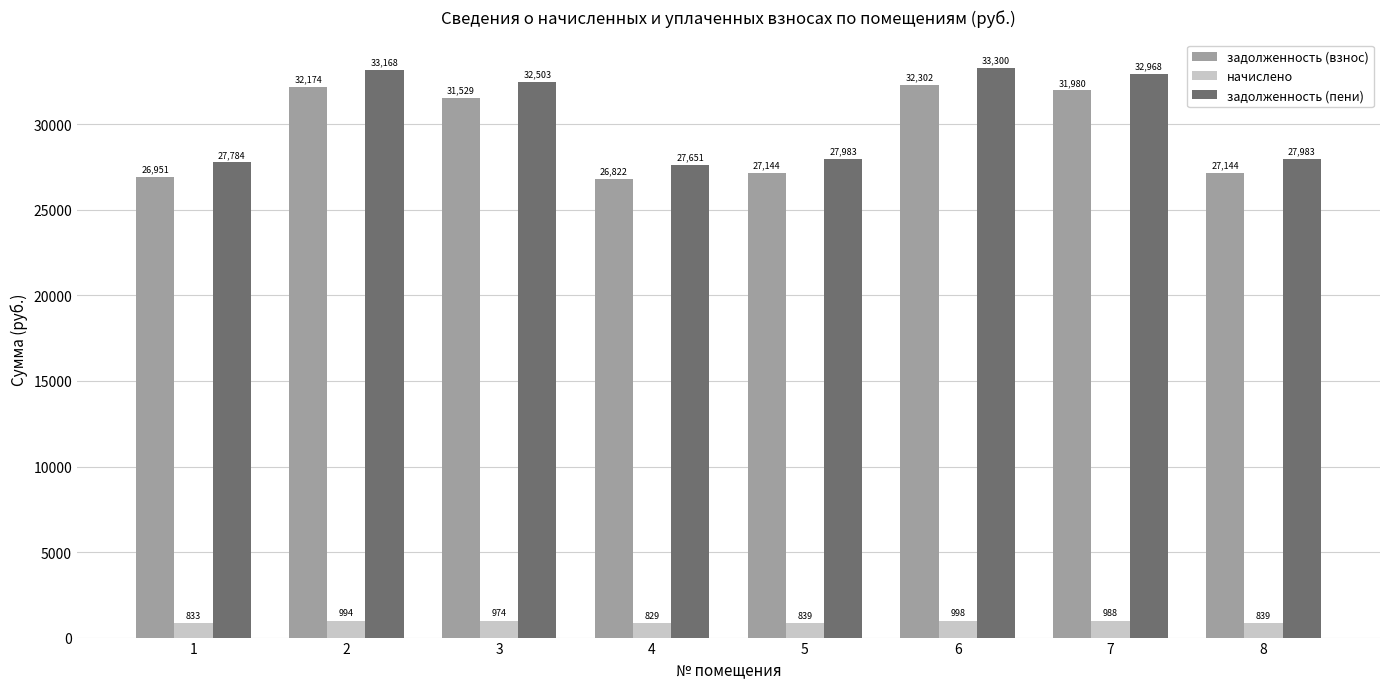

At which label is начислено closest to 913?

3